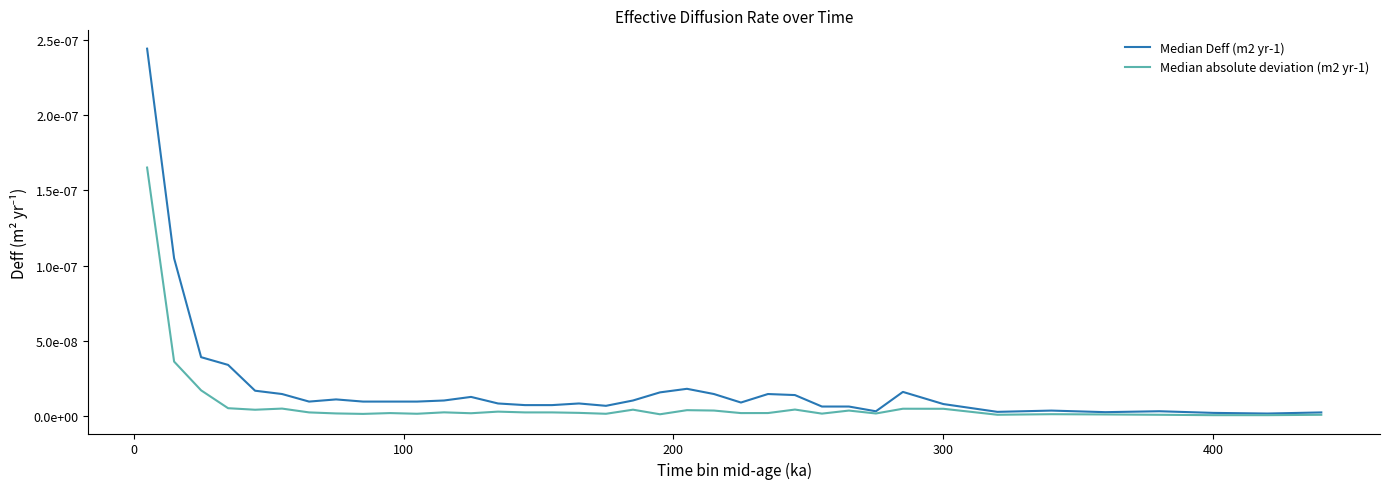

List the series in order of their peak value, lowest first.

Median absolute deviation (m2 yr-1), Median Deff (m2 yr-1)